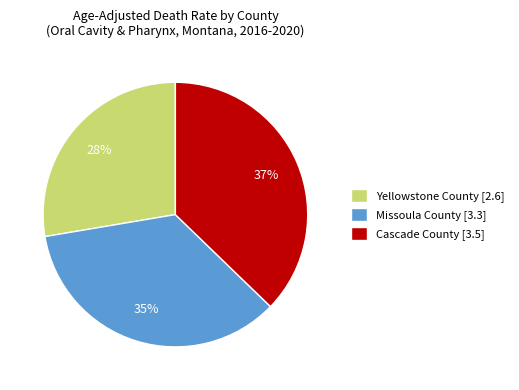

Is it true that Missoula County is 35% of the pie?

True